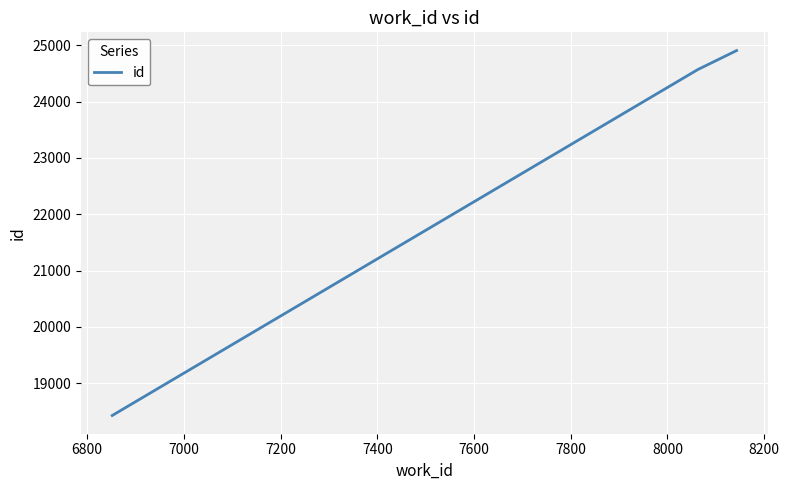

What is the maximum value shown in the chart?

24904